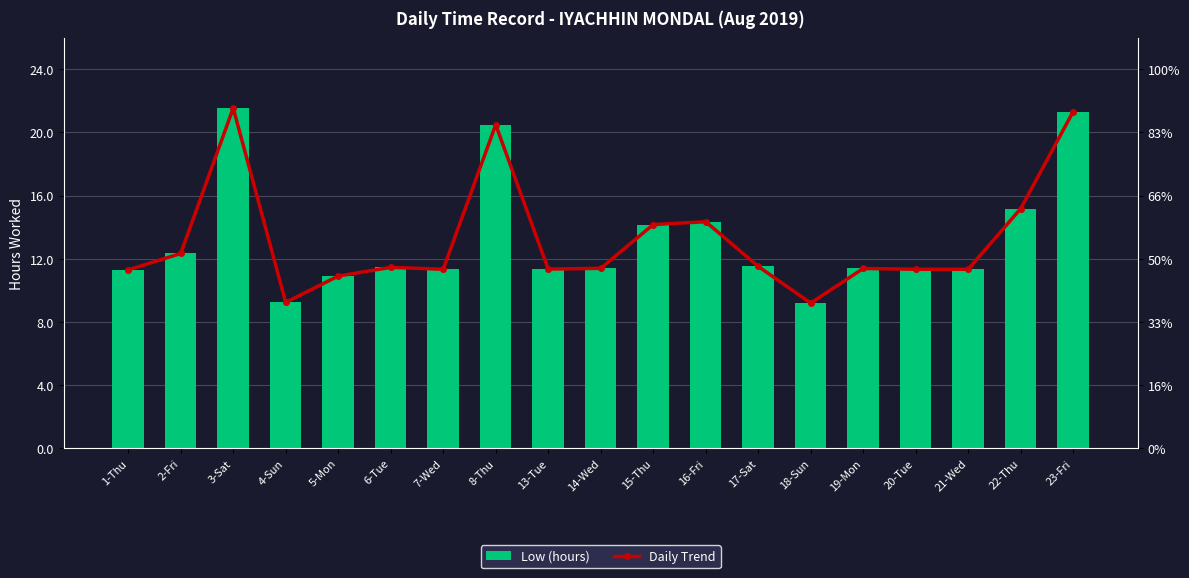

Is it true that Low (hours) equals 14.7 at 18-Sun?

False